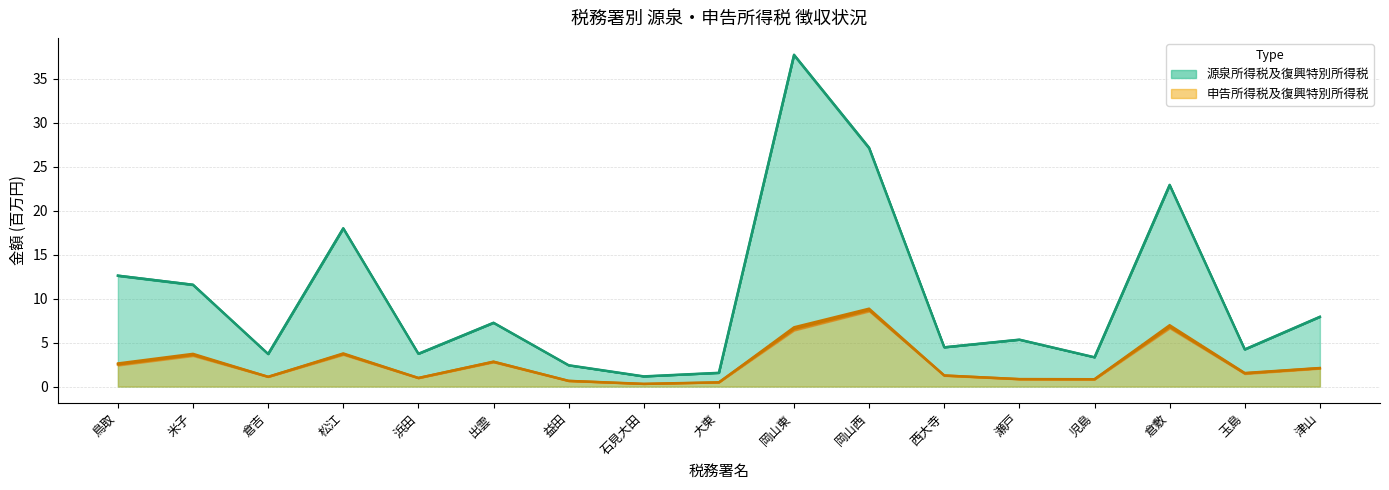

Reading right to left, list all the values displayed in this chart.

源泉所得税及復興特別所得税_徴収決定済額: 7.9	4.2	22.9	3.3	5.3	4.5	27.2	37.7	1.6	1.2	2.4	7.3	3.7	18.0	3.7	11.6	12.6
源泉所得税及復興特別所得税_収納済額: 7.9	4.2	22.9	3.3	5.3	4.5	27.1	37.7	1.6	1.2	2.4	7.2	3.7	18.0	3.7	11.6	12.6
申告所得税及復興特別所得税_徴収決定済額: 2.1	1.6	7.0	0.9	0.9	1.3	8.9	6.8	0.5	0.3	0.7	2.9	1.0	3.8	1.1	3.7	2.7
申告所得税及復興特別所得税_収納済額: 2.1	1.5	6.8	0.8	0.8	1.3	8.7	6.6	0.5	0.3	0.6	2.8	1.0	3.7	1.1	3.6	2.5